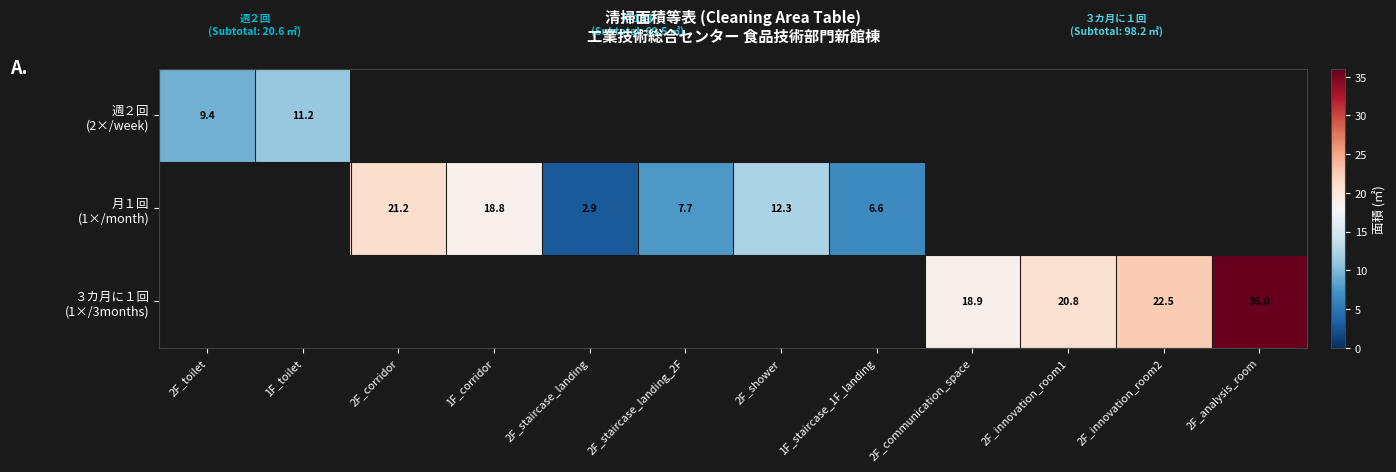

Rank the categories by 週２回 (2×/week) value from lowest to highest.

2F_toilet, 1F_toilet, 2F_corridor, 1F_corridor, 2F_staircase_landing, 2F_staircase_landing_2F, 2F_shower, 1F_staircase_1F_landing, 2F_communication_space, 2F_innovation_room1, 2F_innovation_room2, 2F_analysis_room